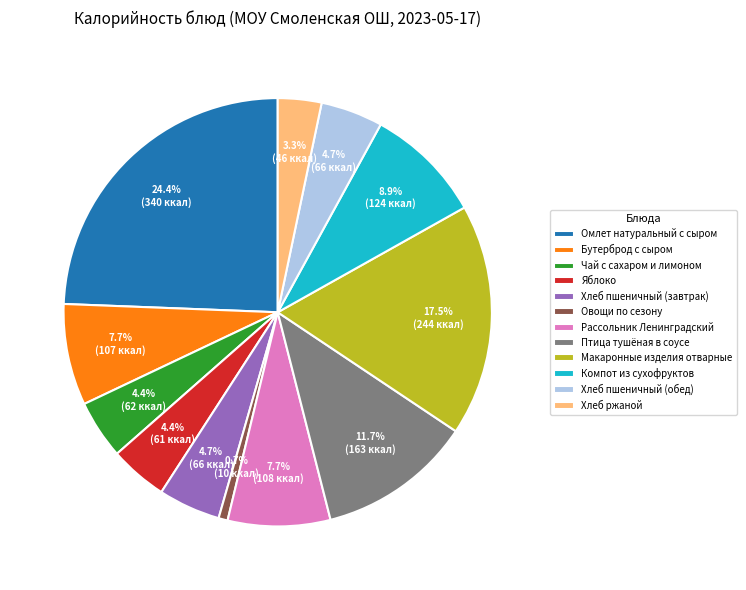

How many slices are in this pie chart?

12